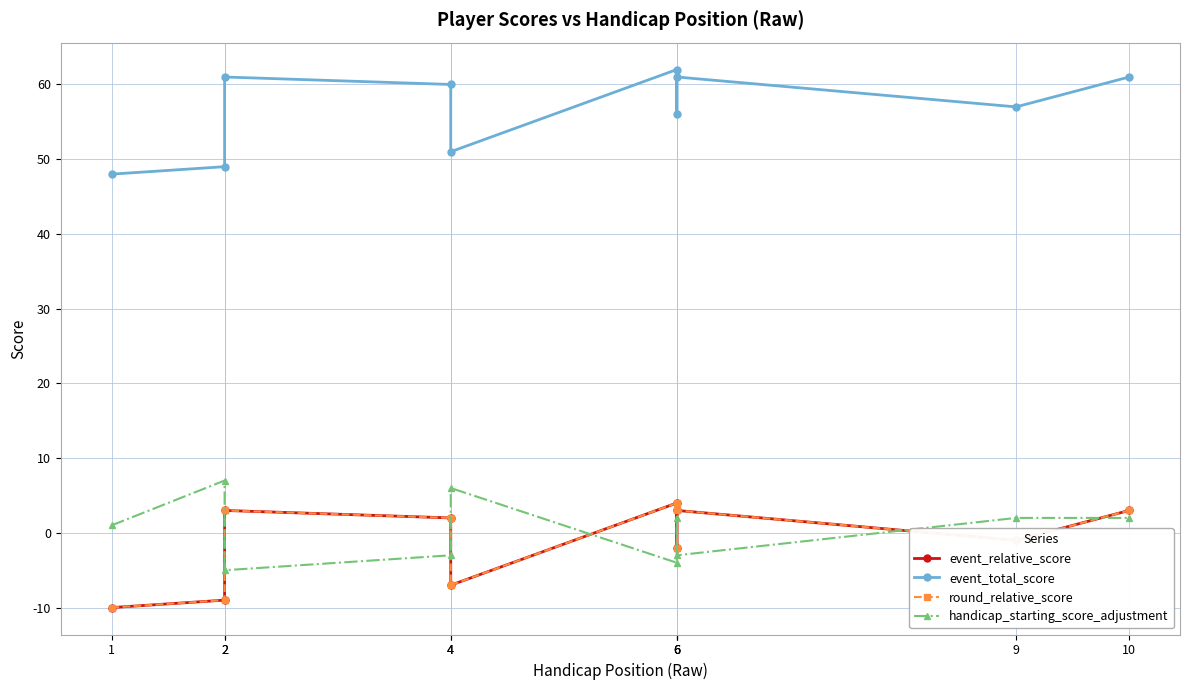

How many interior local peaks does the event_relative_score series have?

3